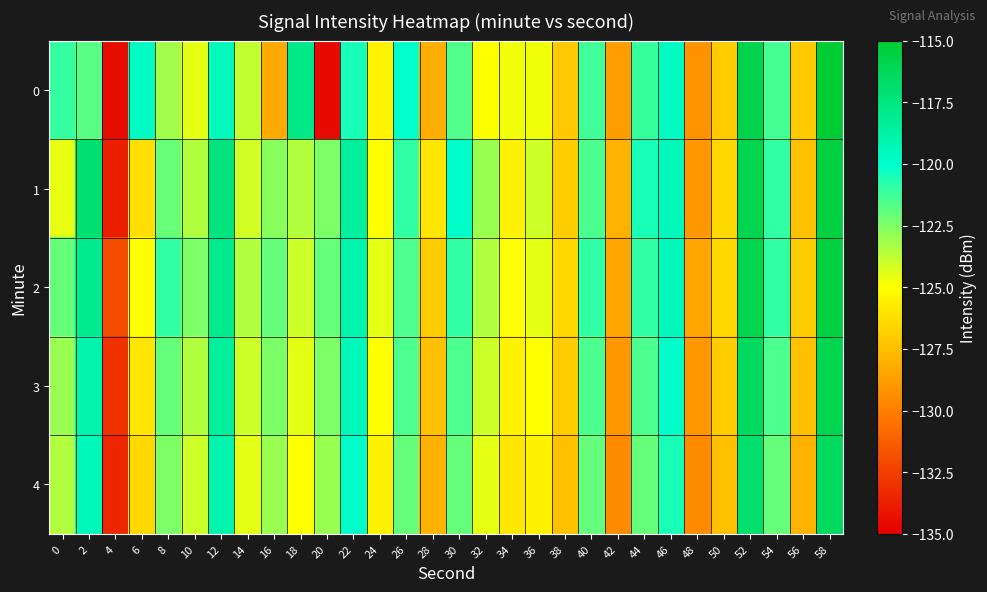

What is the total value across all series at 36?

-623.7